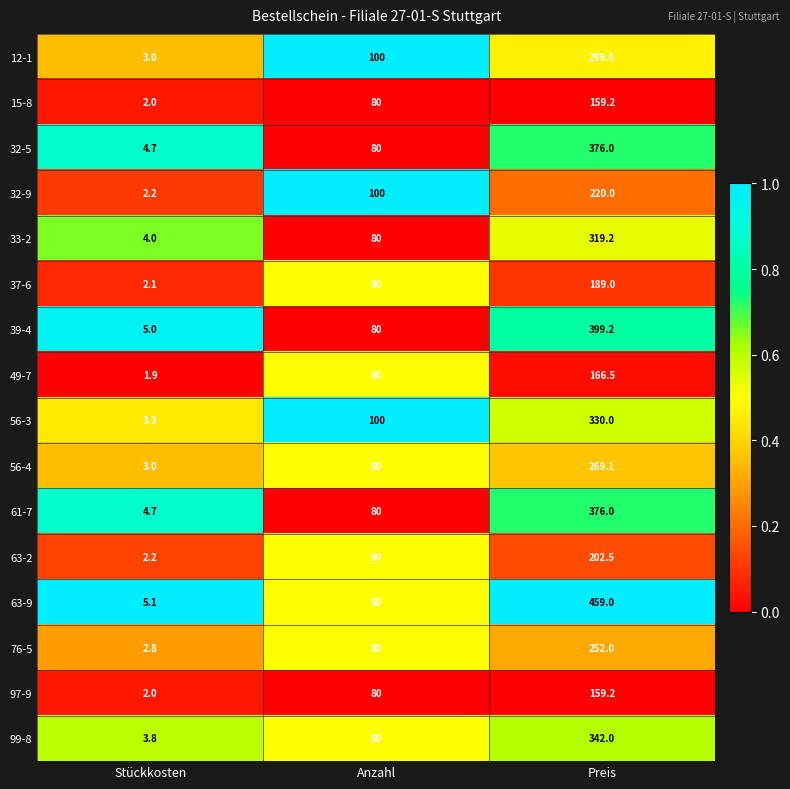

At which label is 32-5 closest to 190?

Anzahl